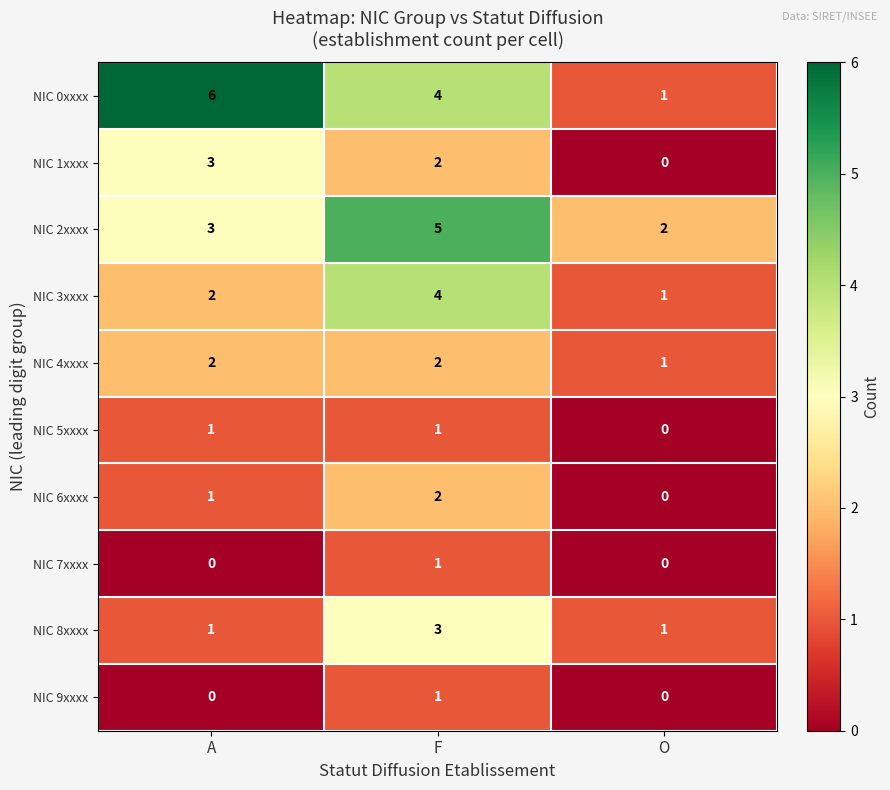

Reading left to right, transcribe all the data shown in this chart.

NIC 0xxxx: A=6	F=4	O=1
NIC 1xxxx: A=3	F=2	O=0
NIC 2xxxx: A=3	F=5	O=2
NIC 3xxxx: A=2	F=4	O=1
NIC 4xxxx: A=2	F=2	O=1
NIC 5xxxx: A=1	F=1	O=0
NIC 6xxxx: A=1	F=2	O=0
NIC 7xxxx: A=0	F=1	O=0
NIC 8xxxx: A=1	F=3	O=1
NIC 9xxxx: A=0	F=1	O=0